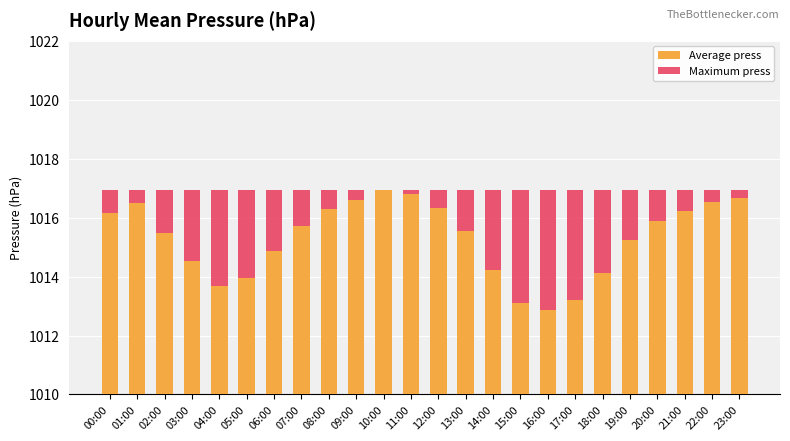

What position from the right is 04:00?

20